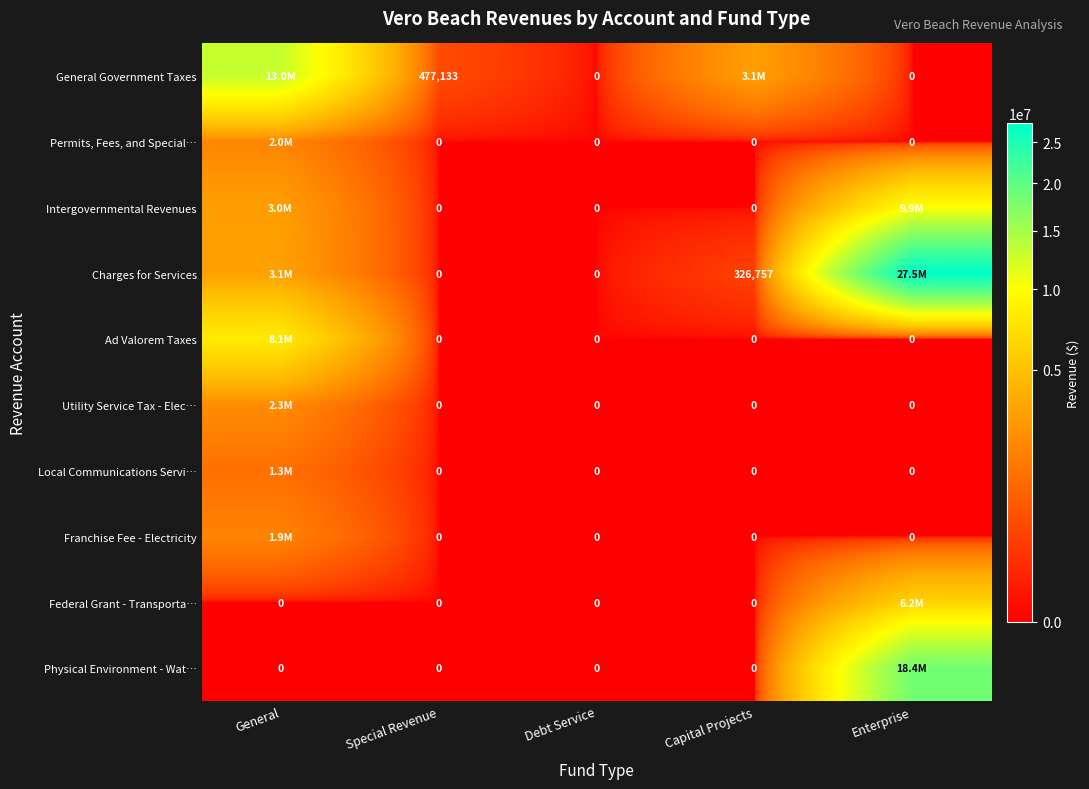

Which series changed the most between Special Revenue and Debt Service?

General Government Taxes